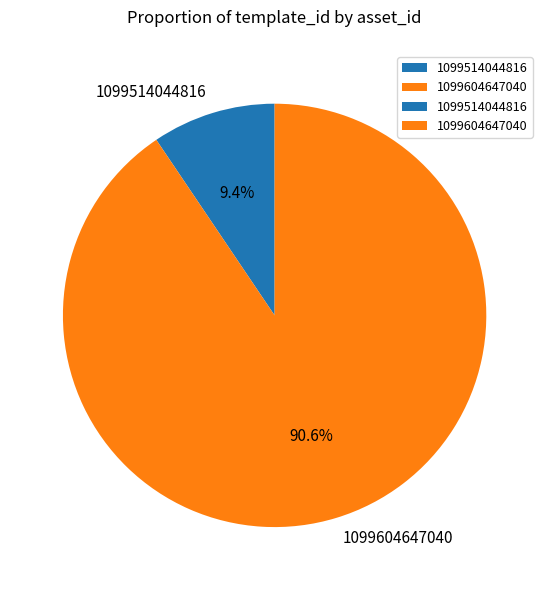

Count the number of slices in the pie.

2